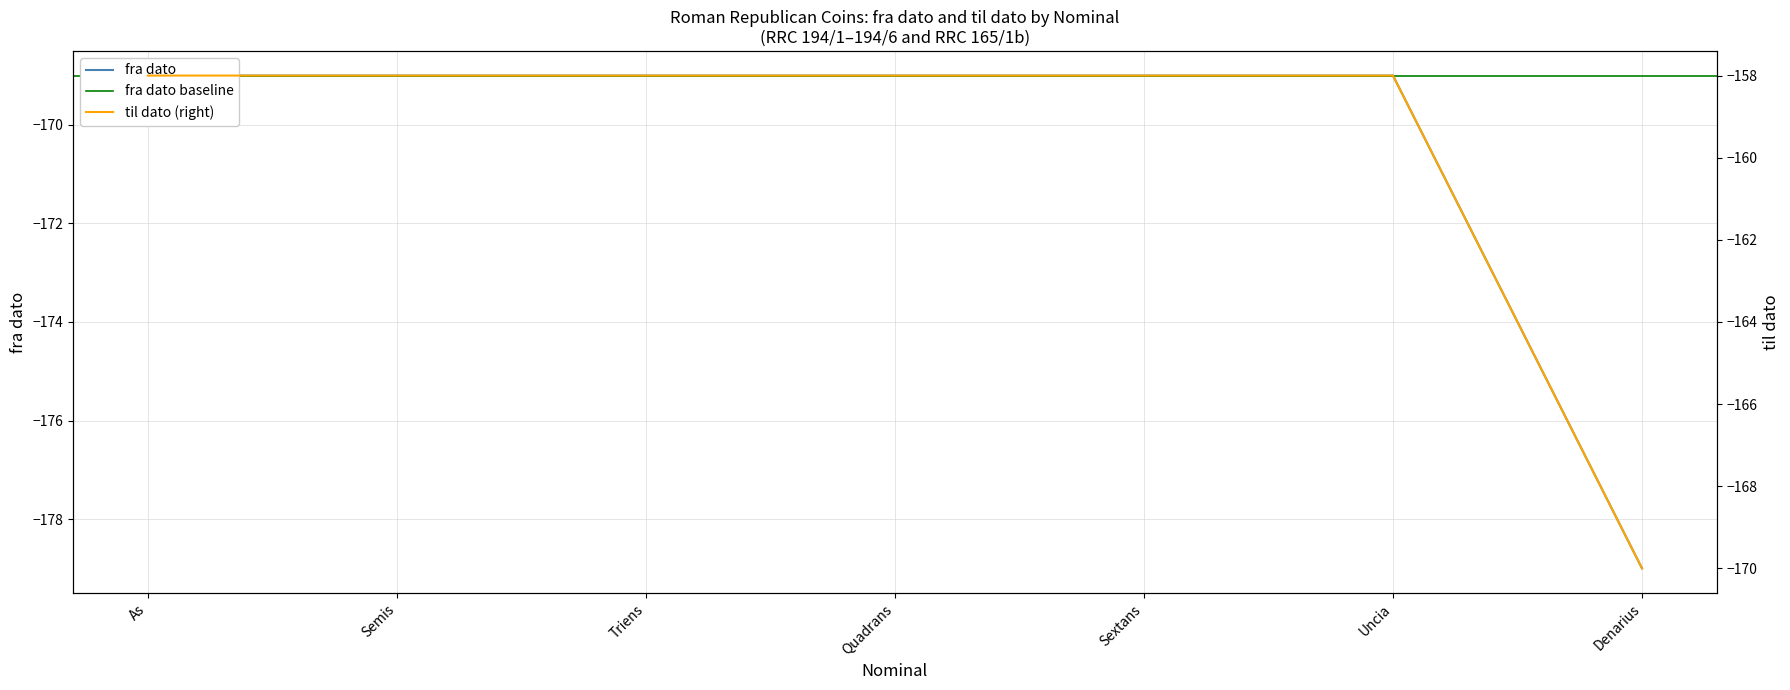

True or false: til dato and fra dato intersect in this chart.

False